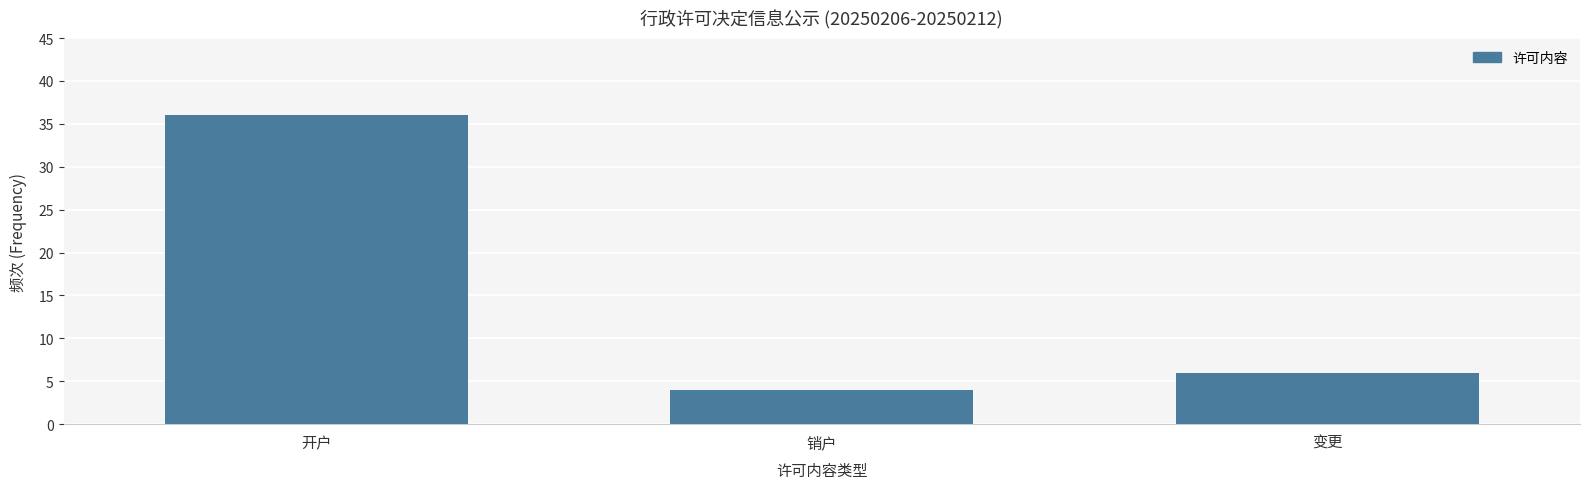

Reading left to right, what are all the values shown in this chart?

36	4	6